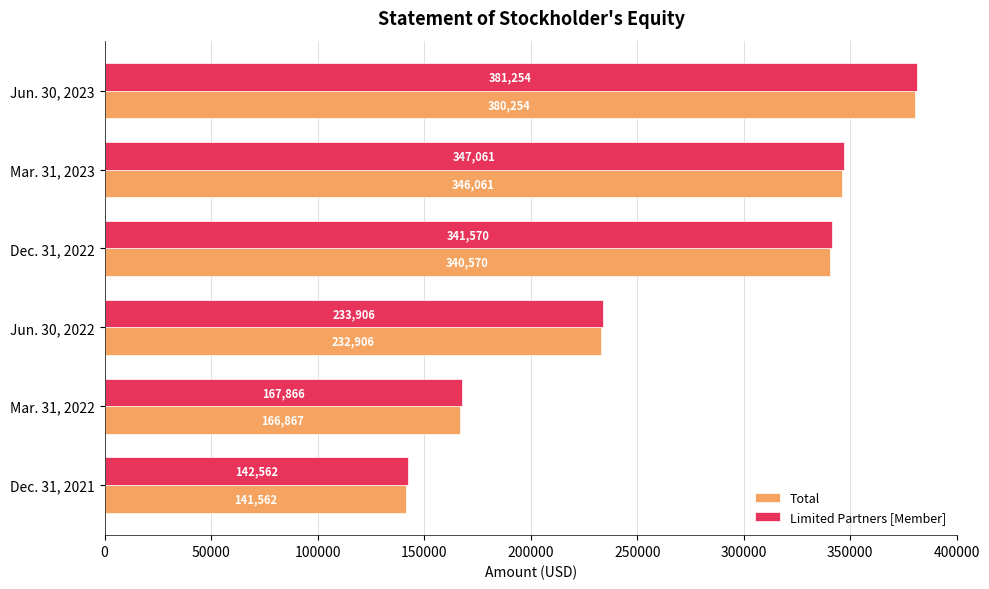

List the series in order of their peak value, lowest first.

Total, Limited Partners [Member]